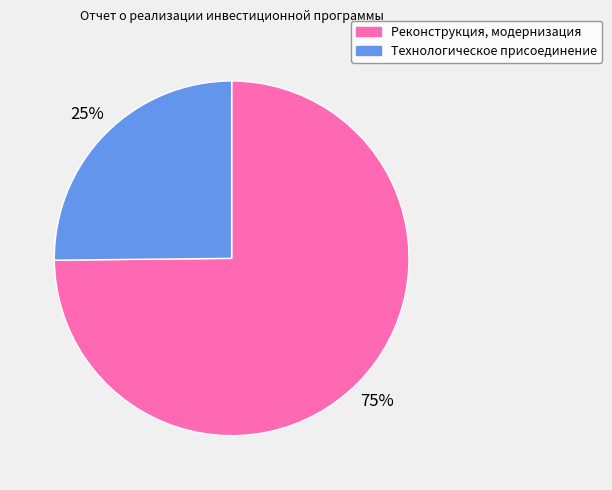

Which slice represents more than half of the pie?

Реконструкция, модернизация